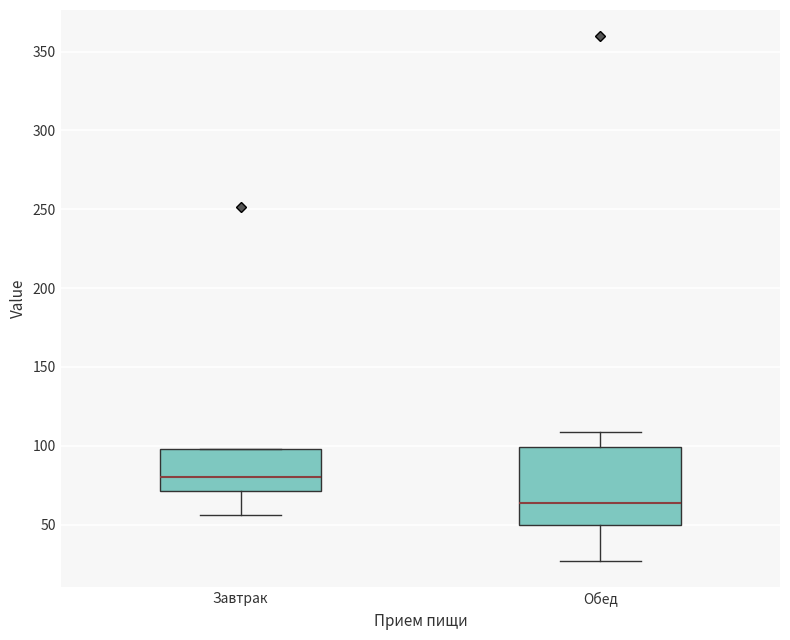

Reading left to right, transcribe this box plot: for each box, give where its median line is, the range the box spans, and where its two whiskers end, as read against the y-axis. The values are not printed on the chart, so give them approximately, as read against the axis.

Завтрак: median 80, box 70 to 100, whiskers 55 to 100
Обед: median 65, box 50 to 100, whiskers 25 to 110